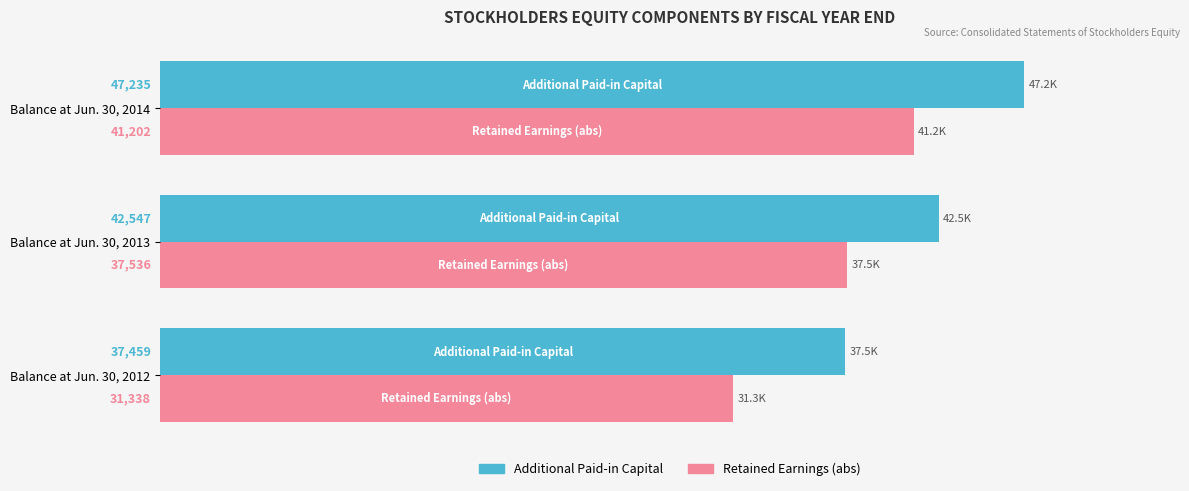

Count the number of categories in the chart.

3